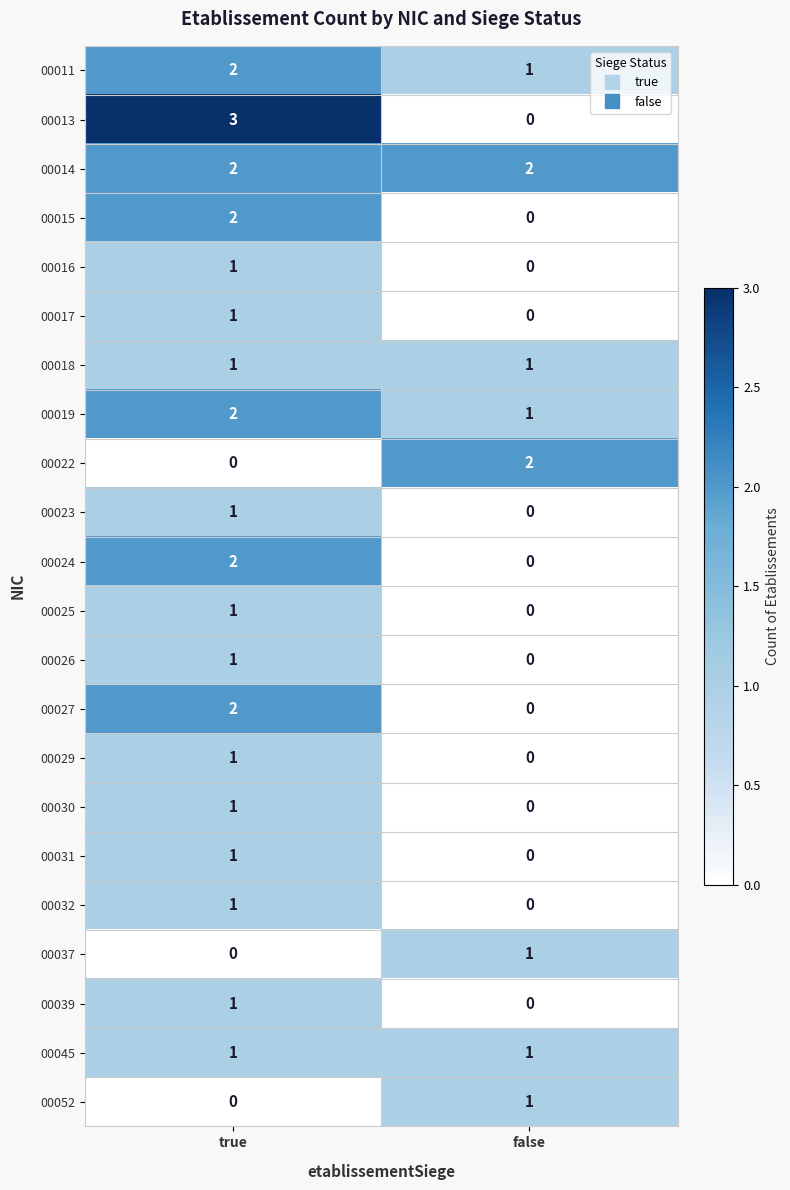

The value of 00026 at false is 1. True or false?

False